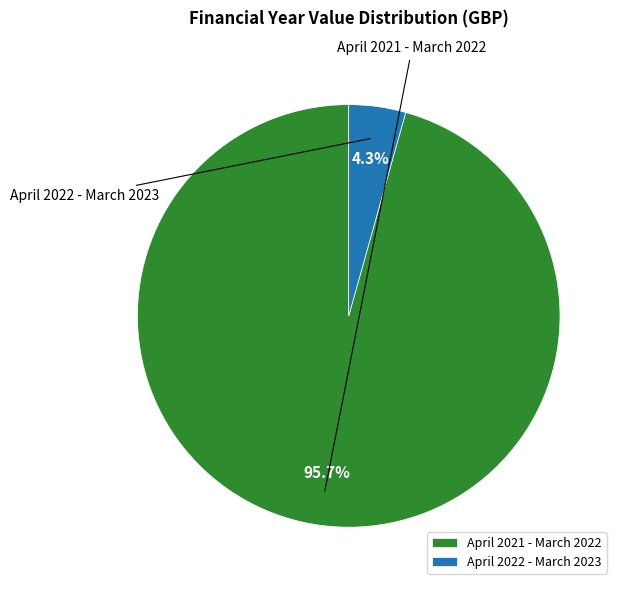

Between April 2021 - March 2022 and April 2022 - March 2023, which is larger?

April 2021 - March 2022